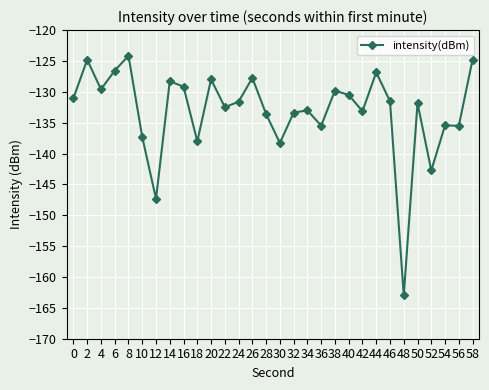

What is the approximate value at 16?

-129.2